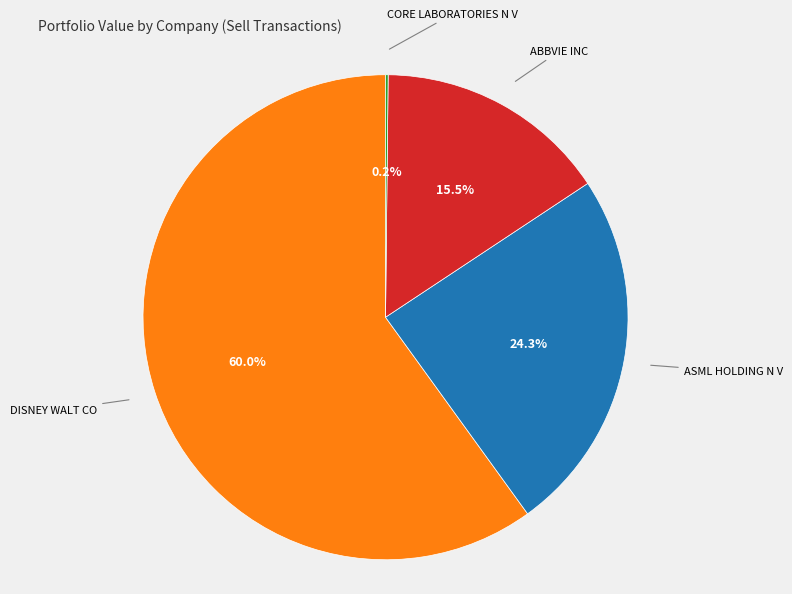

What is the total percentage of ABBVIE INC and DISNEY WALT CO?

75.5%